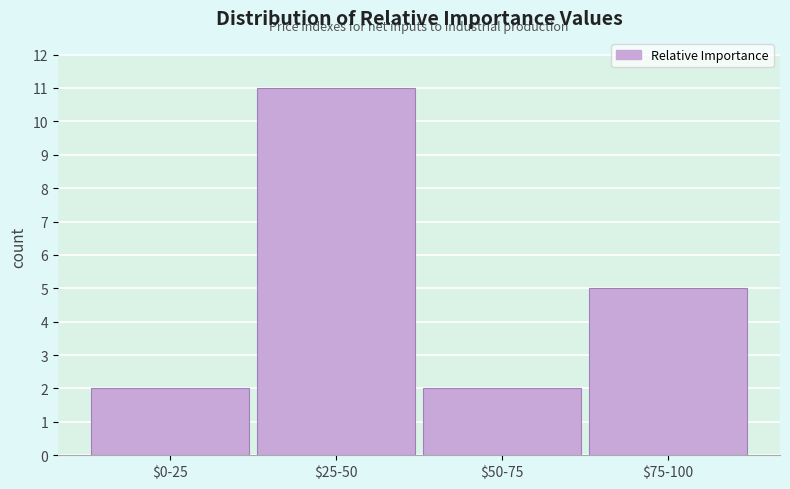

Reading left to right, list all the values displayed in this chart.

2	11	2	5